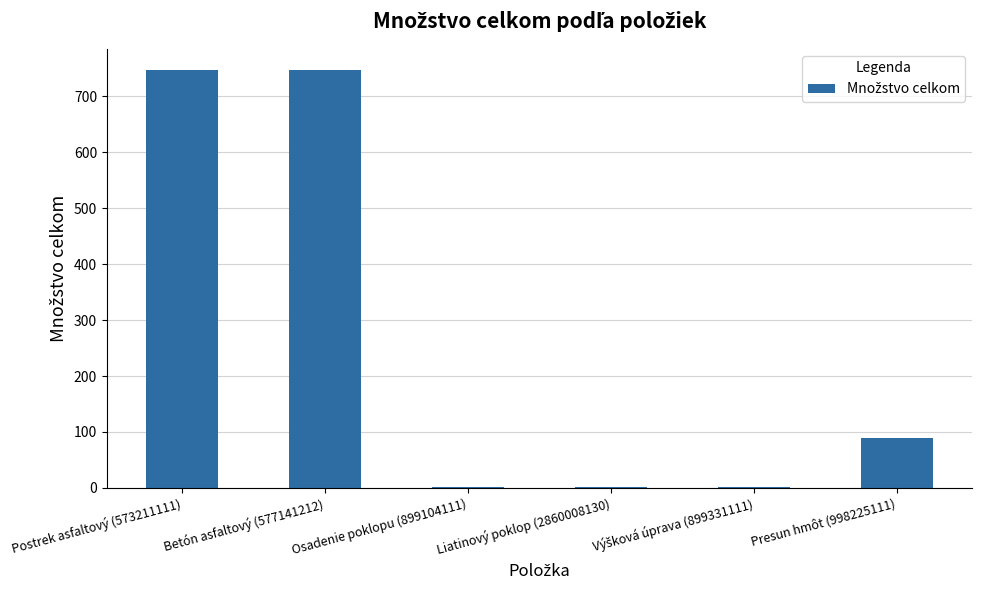

How many data points does each series have?

6